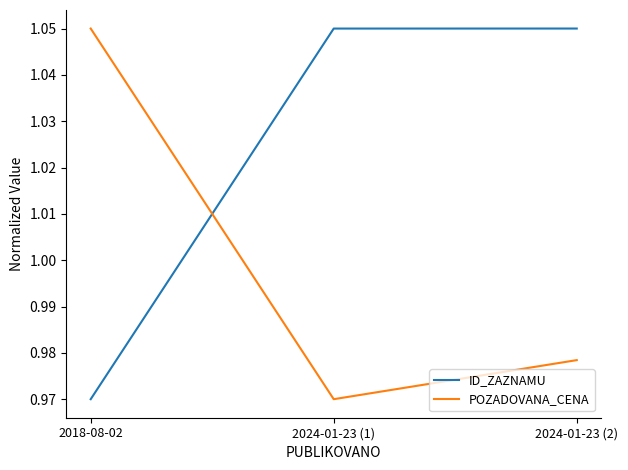

What is the total value across all series at 2024-01-23 (1)?

2.0